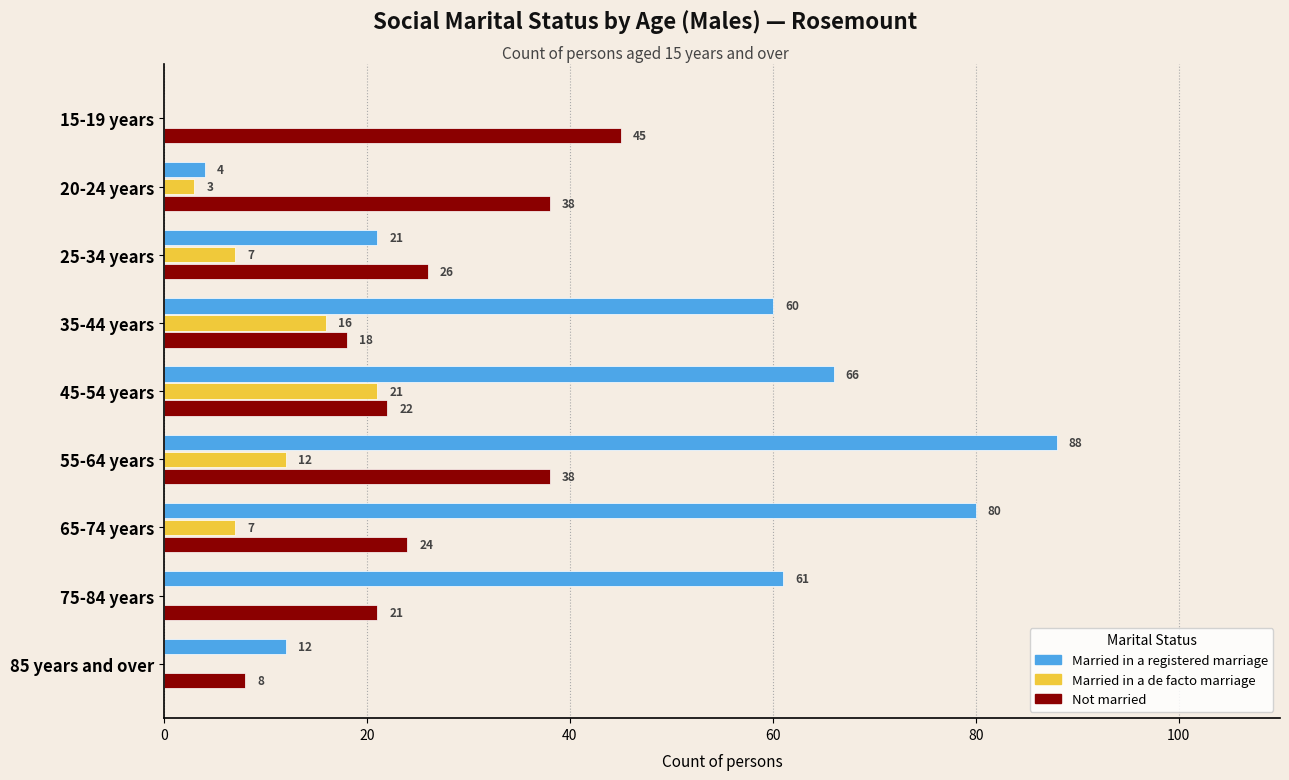

What is the total value across all series at 25-34 years?

54